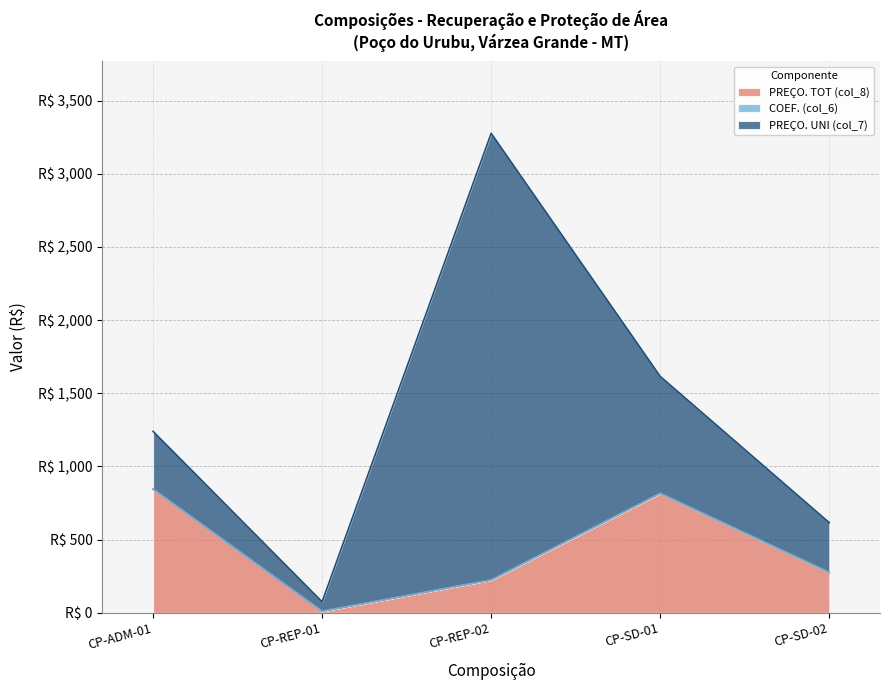

At CP-REP-01, list the series in order from largest to smallest.

PREÇO. UNI (col_7), PREÇO. TOT (col_8), COEF. (col_6)